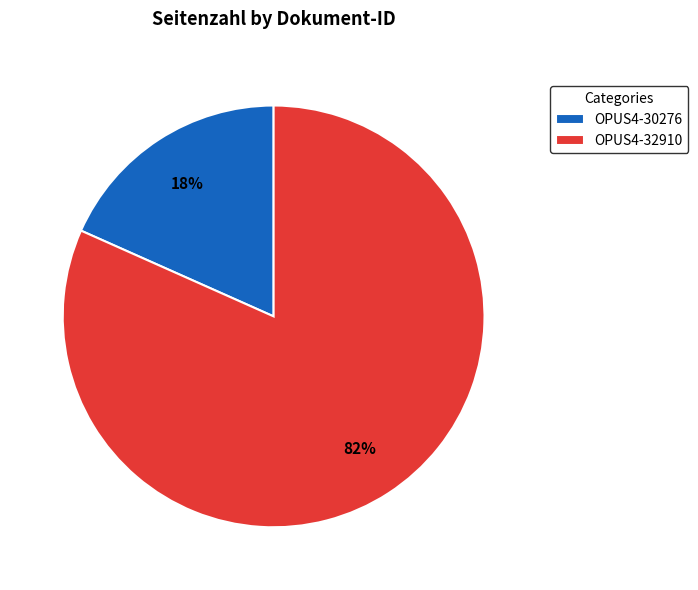

How many segments does this pie chart have?

2